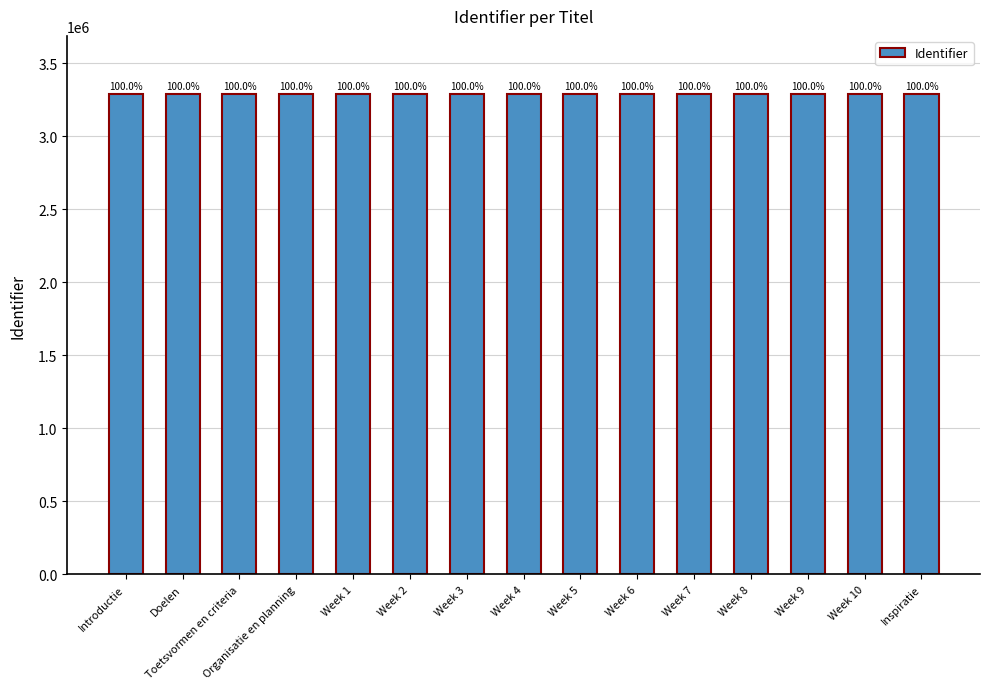

How many data points does each series have?

15